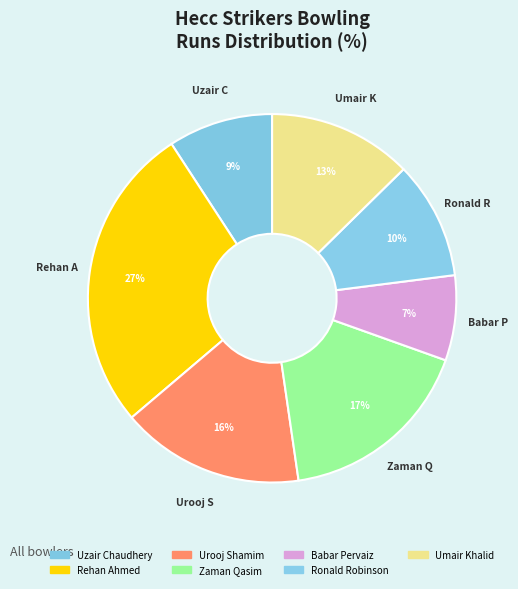

Count the number of slices in the pie.

7